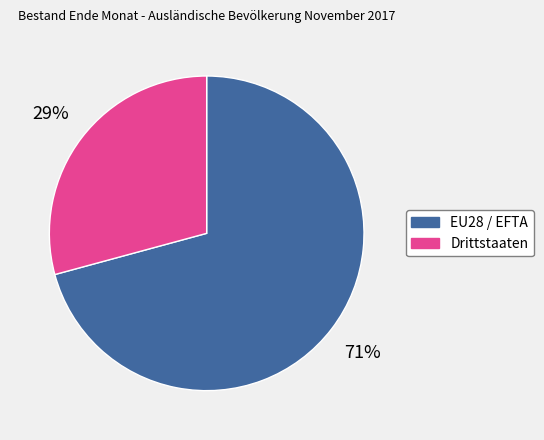

Is it true that EU28 / EFTA is 62% of the pie?

False